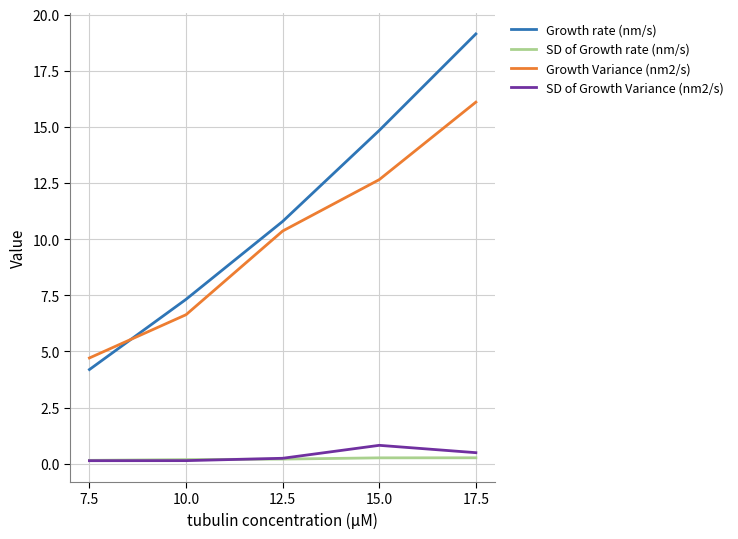

Does the chart display data point markers on the line(s)?

No